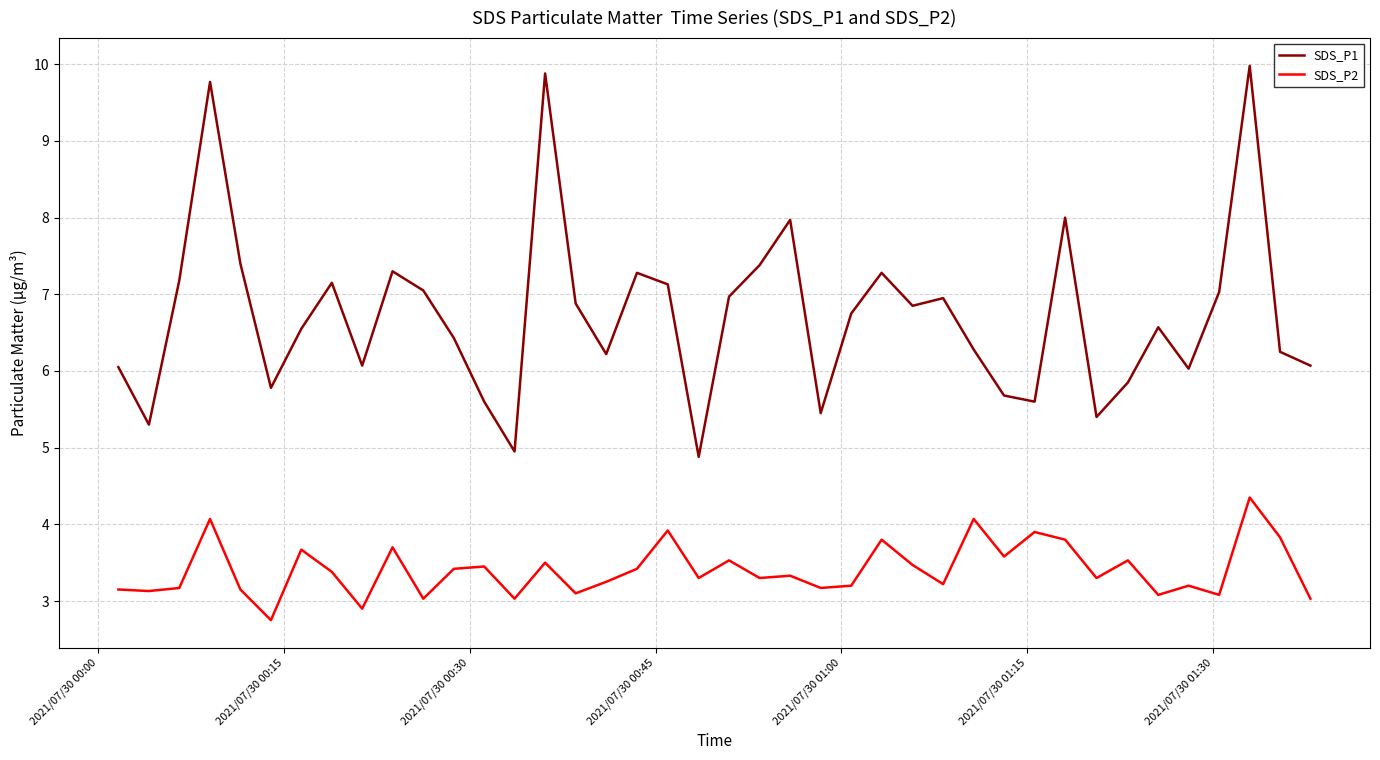

What is the sum of all SDS_P1 values?

269.2